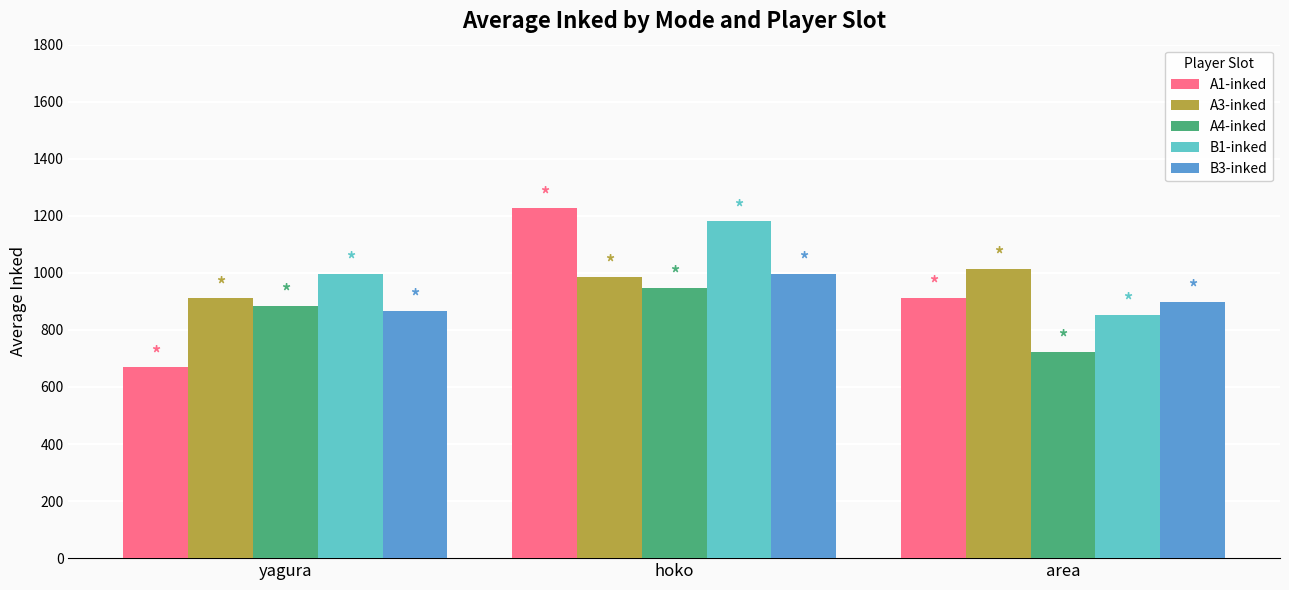

What are all the series names shown in the legend?

A1-inked, A3-inked, A4-inked, B1-inked, B3-inked